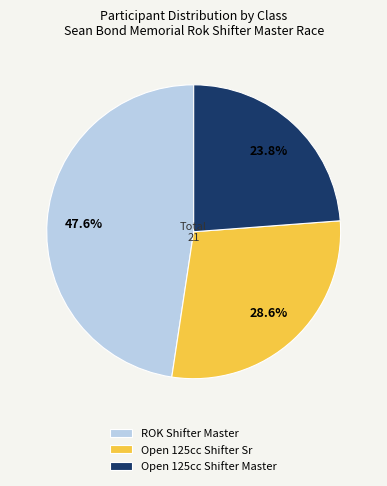

To the nearest percent, what portion does Open 125cc Shifter Master represent?

24%